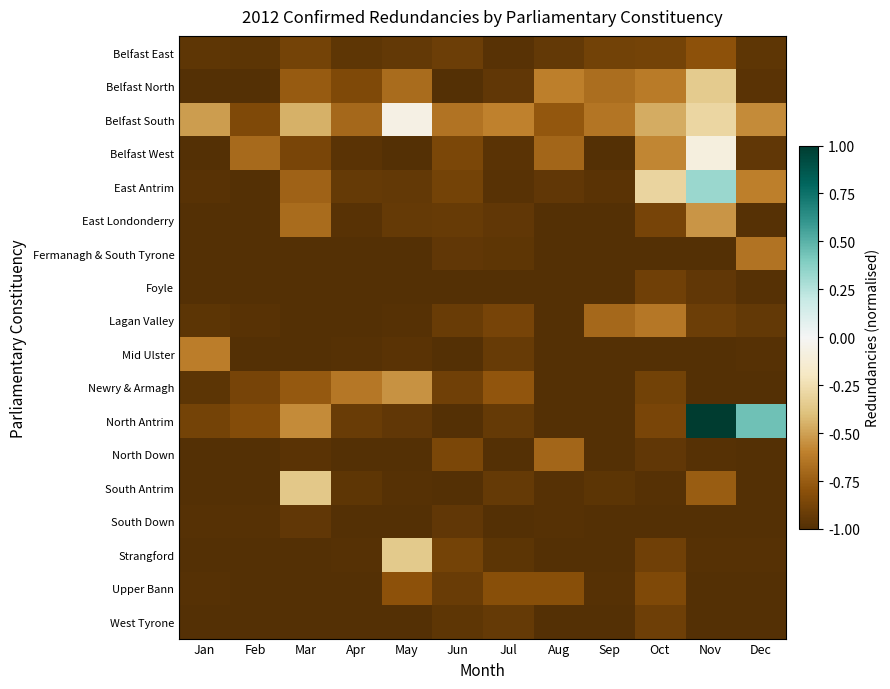

Between Sep and Apr, which is larger?

Sep